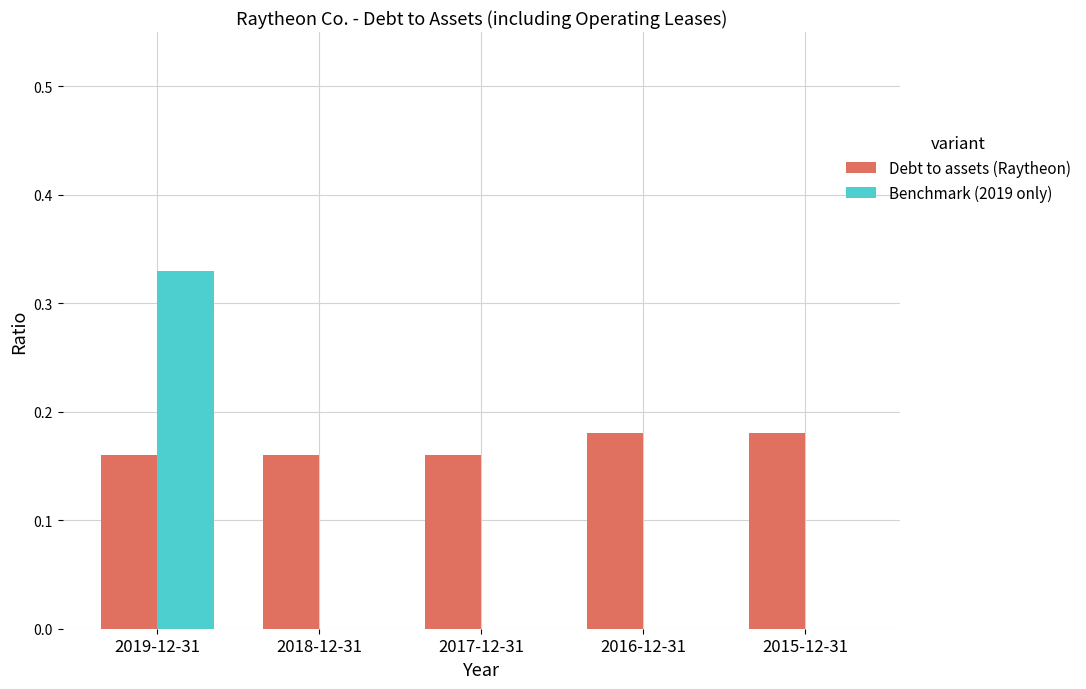

True or false: Benchmark (2019 only) has a value of 0.0 at 2015-12-31.

True